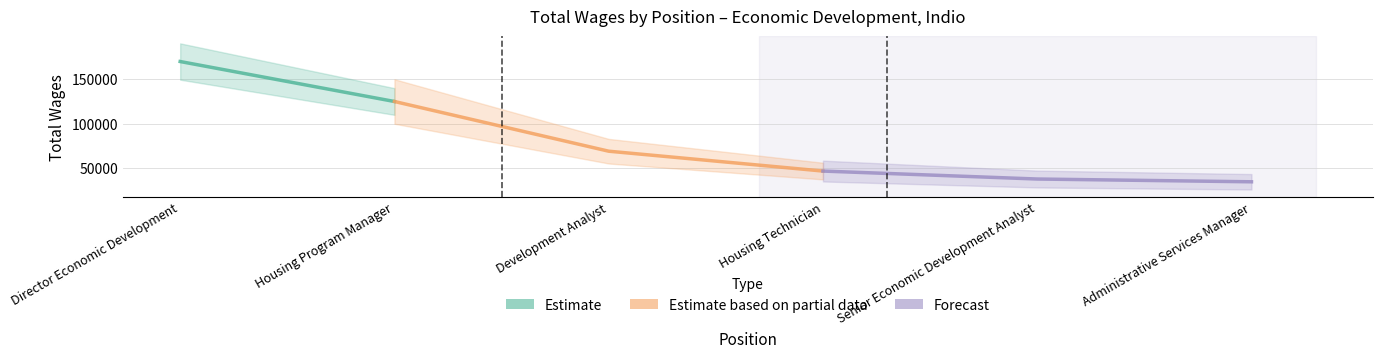

What is the sum of the values at Housing Program Manager and Director Economic Development?

294319